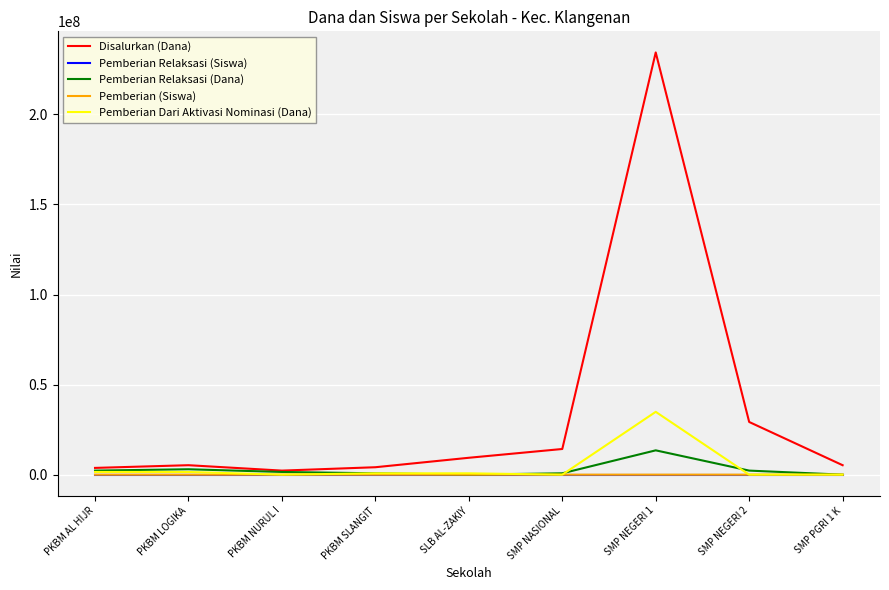

The value of Disalurkan (Dana) at SMP NASIONAL is 14250000. True or false?

True